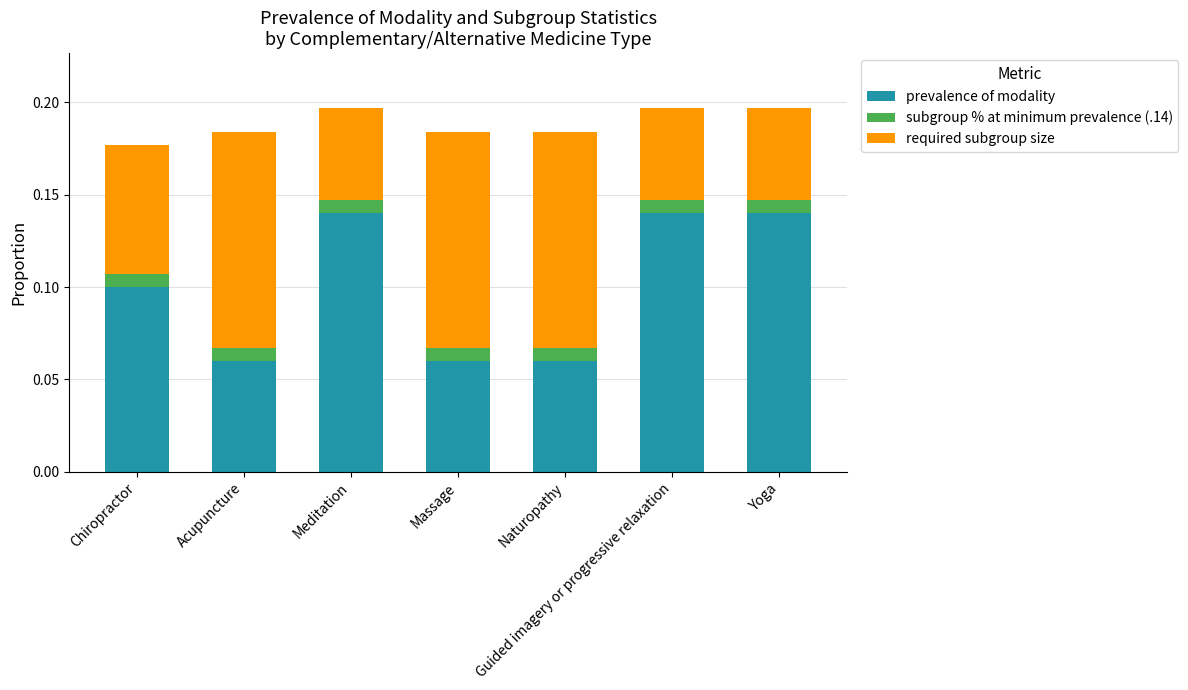

The prevalence of modality series shows 0.0 at Massage. True or false?

False